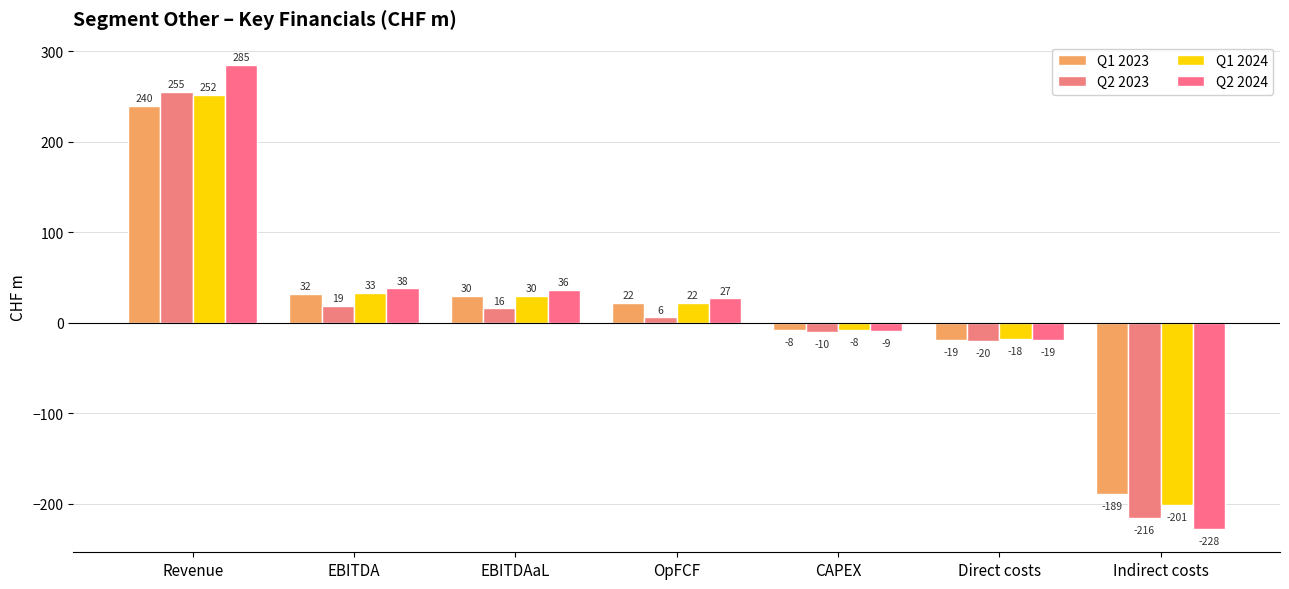

What is the greatest value displayed?

285